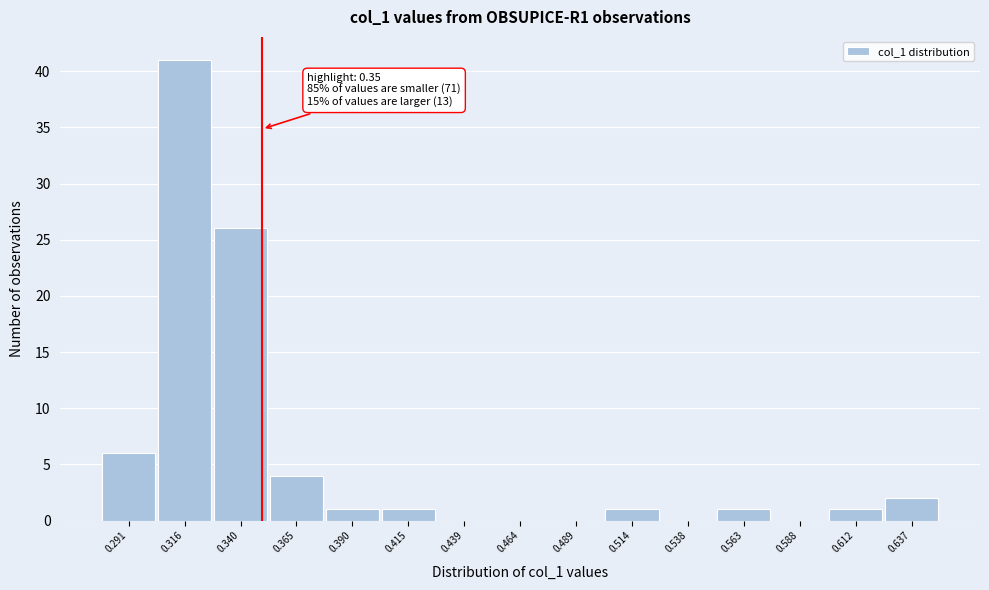

Which range on the x-axis has the tallest bar?

0.305 to 0.330